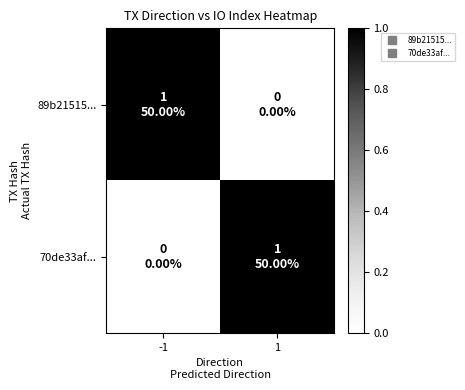

At how many categories does at least one series exceed 0?

2